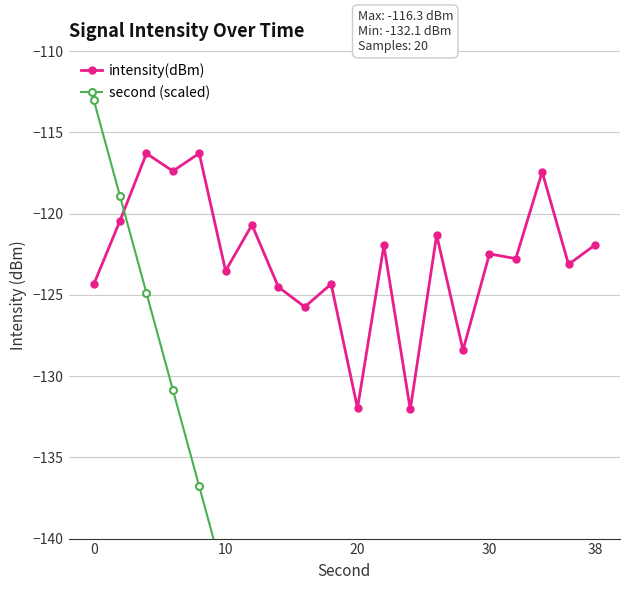

How many intersections are there between second (scaled) and intensity(dBm)?

1